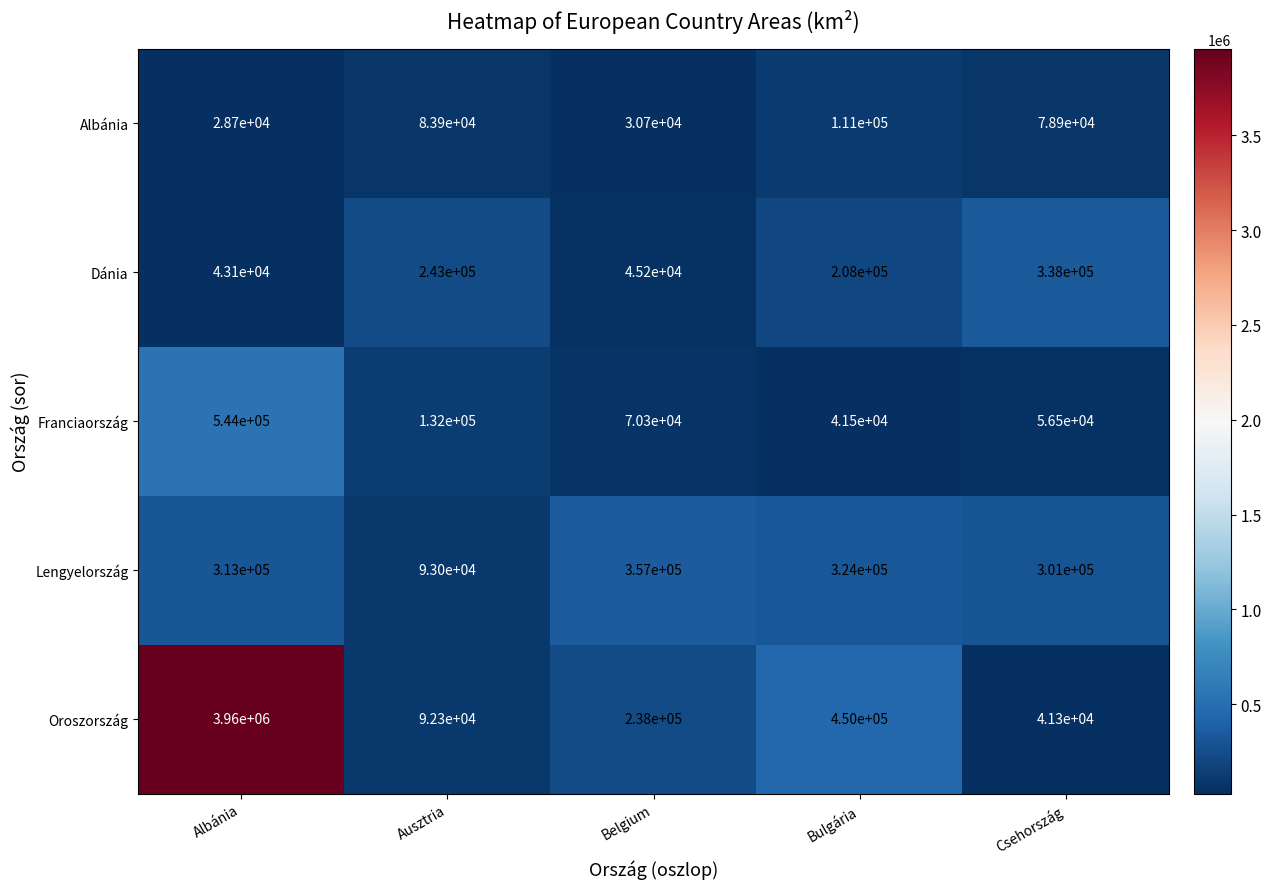

What is the approximate value of Franciaország at Albánia, to the nearest 50?

544000